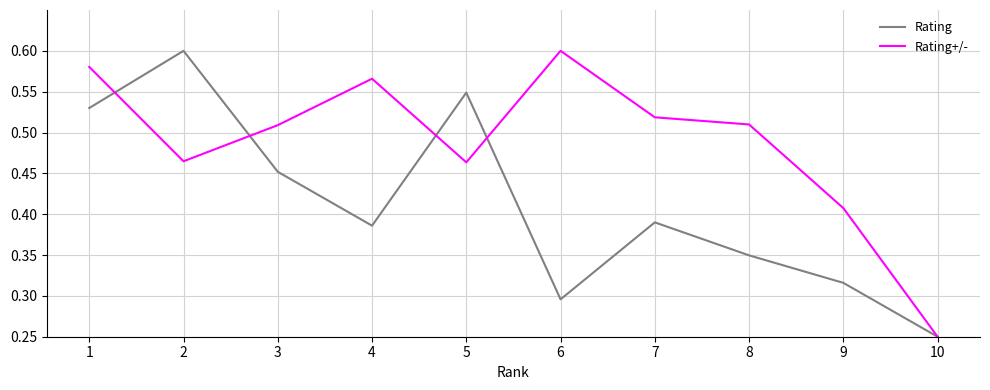

The Rating+/- series shows 0.8 at 4. True or false?

False